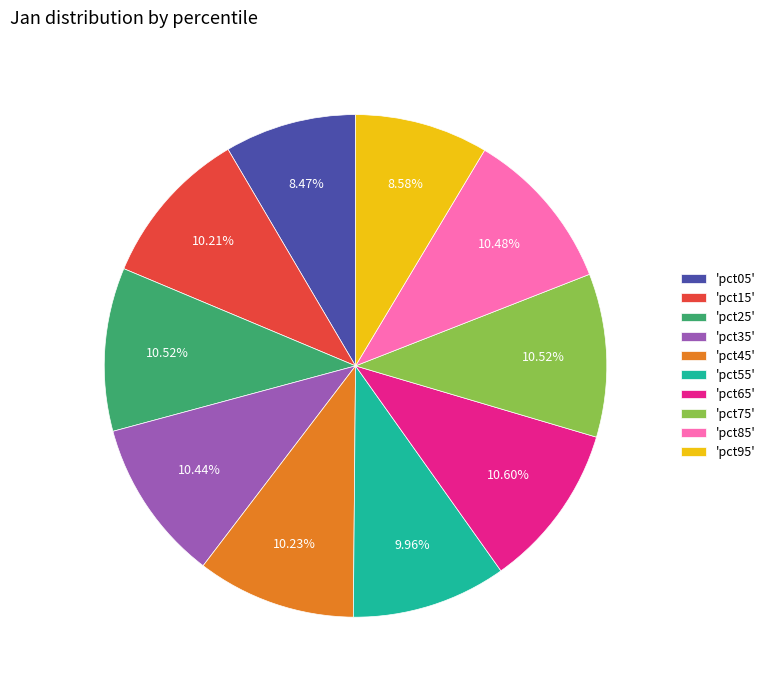

Combined, do 'pct55' and 'pct05' account for over 50%?

No